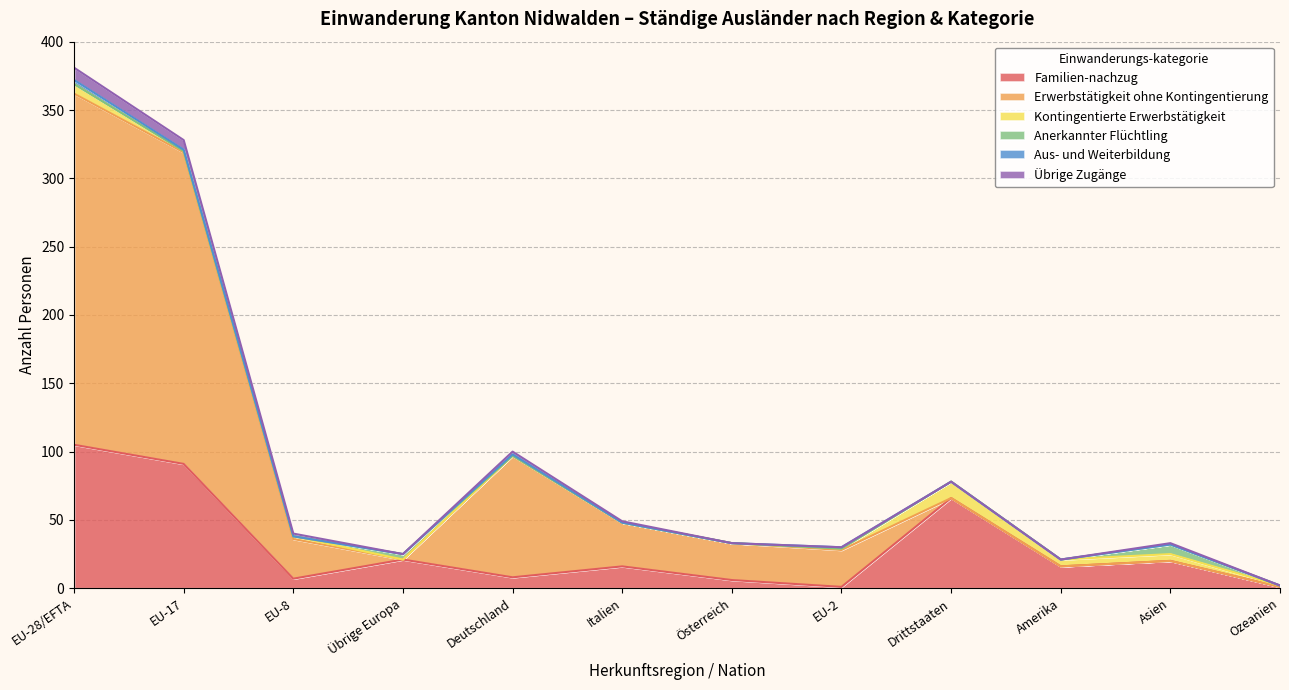

What is the label of the 4th point from the right?

Drittstaaten